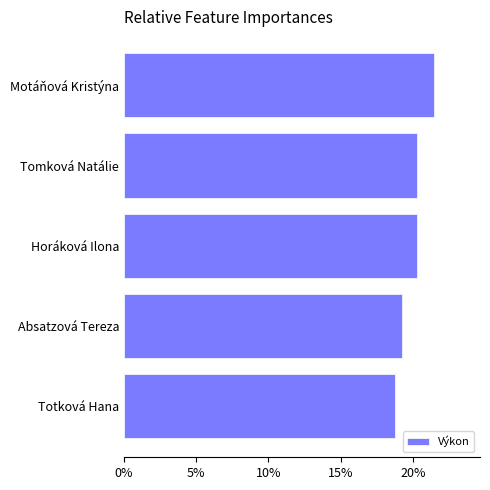

What is the approximate value at Totková Hana?

18.8